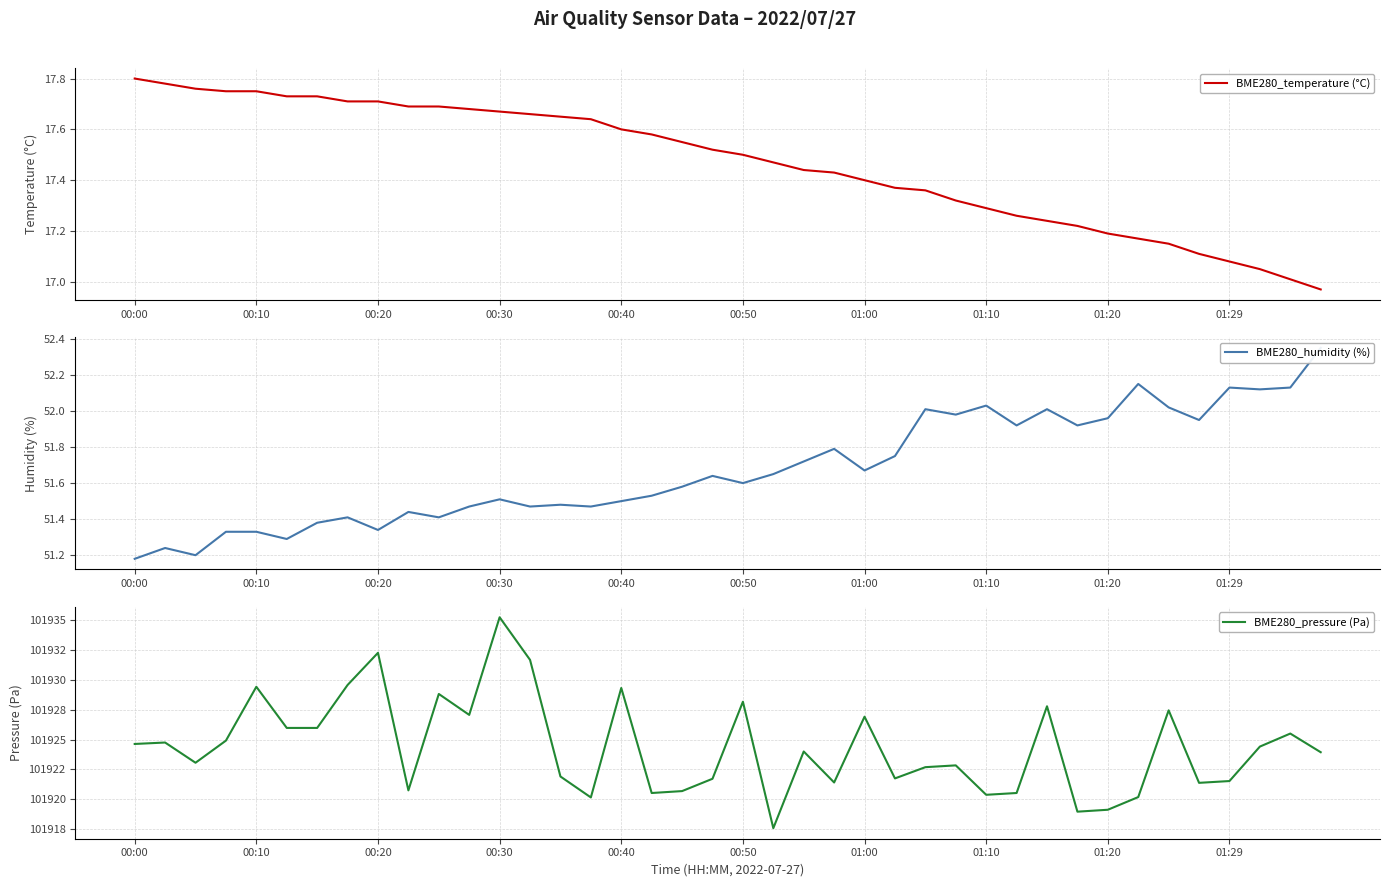

At which label does BME280_temperature (°C) first exceed 17?

00:00